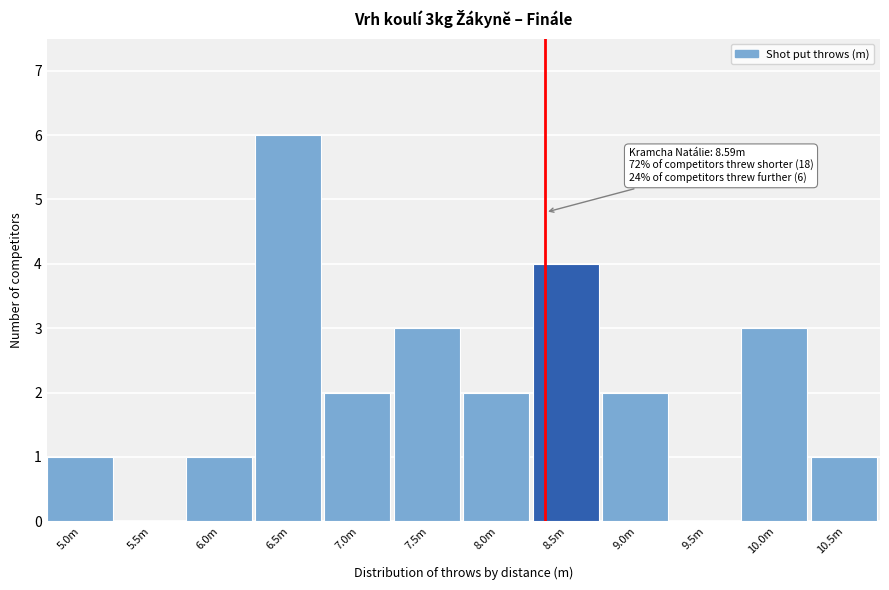

Reading left to right, what are all the values shown in this chart?

5.0m=1	5.5m=0	6.0m=1	6.5m=6	7.0m=2	7.5m=3	8.0m=2	8.5m=4	9.0m=2	9.5m=0	10.0m=3	10.5m=1